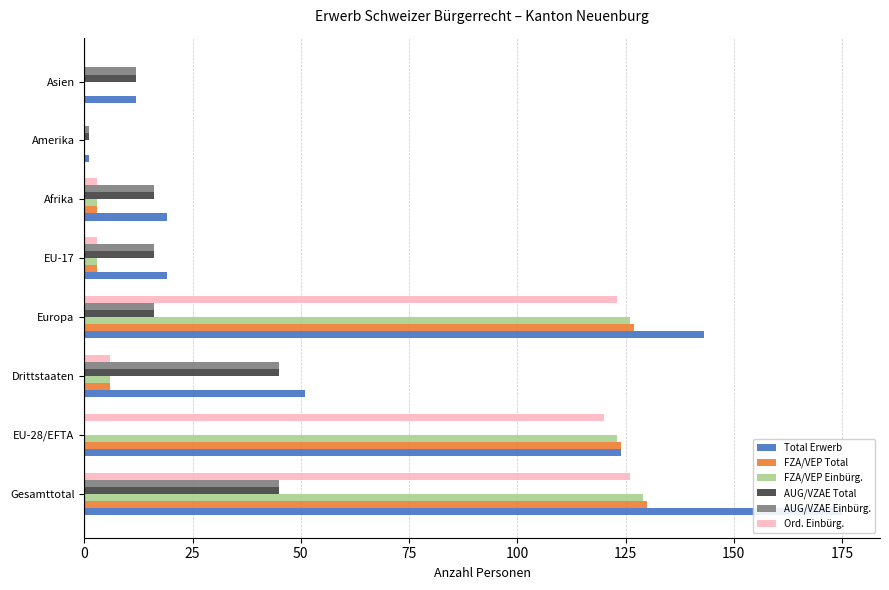

What is the average value of the AUG/VZAE Total series?

19